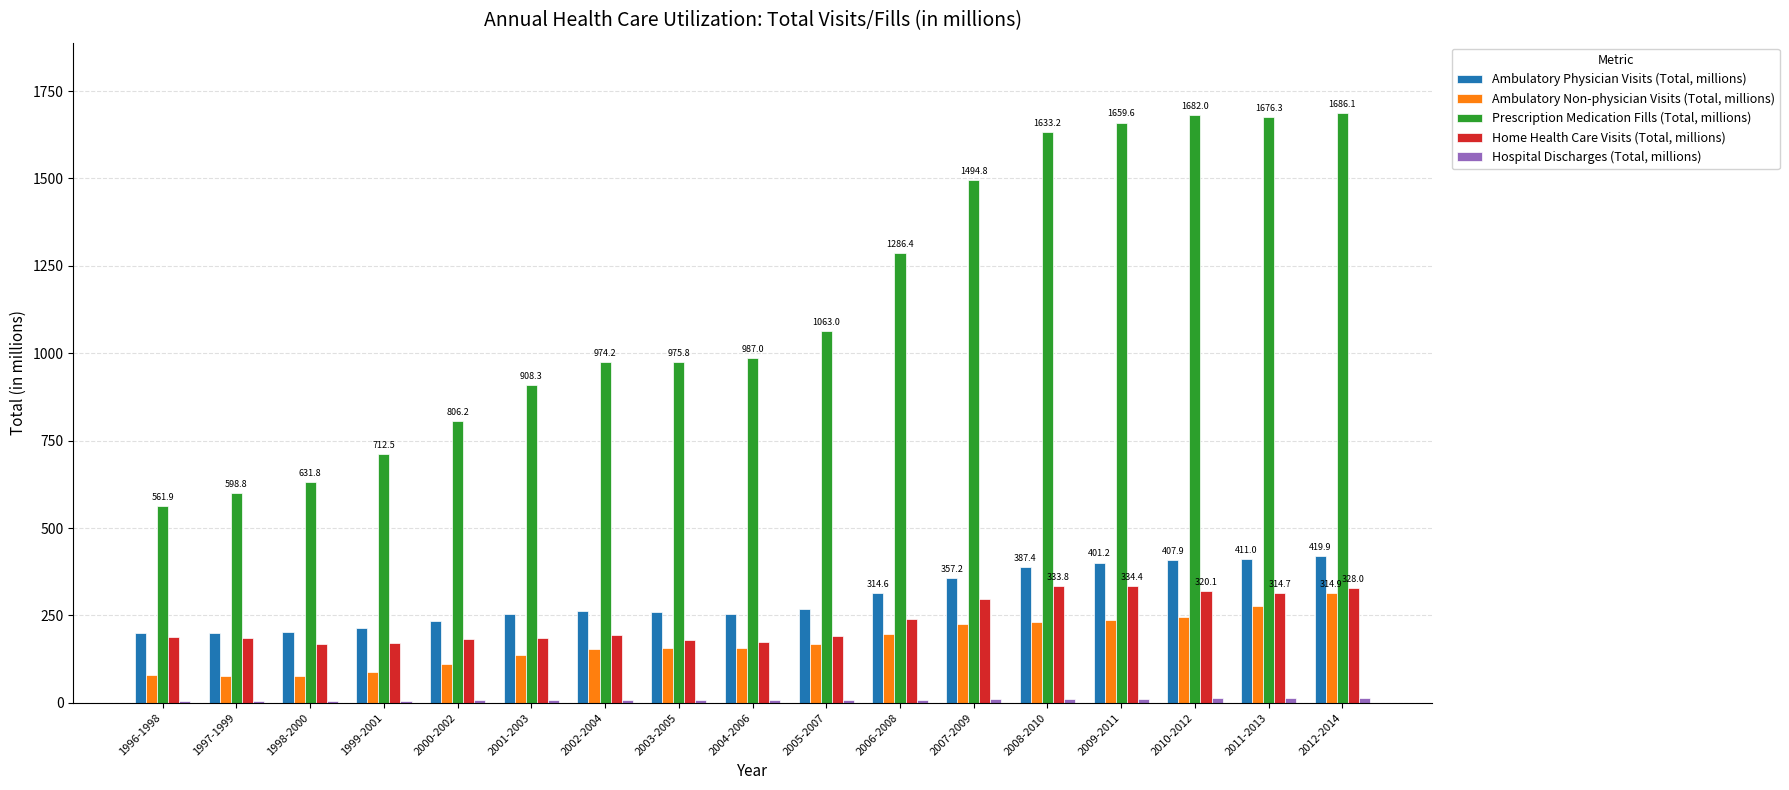

Which series has the largest total across all categories?

Prescription Medication Fills (Total, millions)